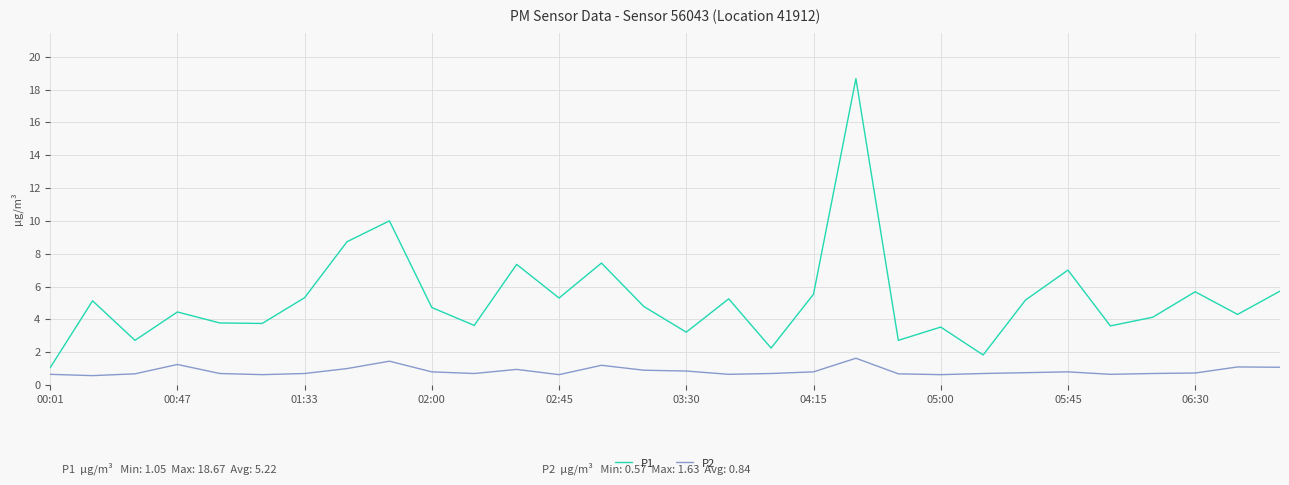

True or false: P2 has more than 0 points higher than both neighbors.

True